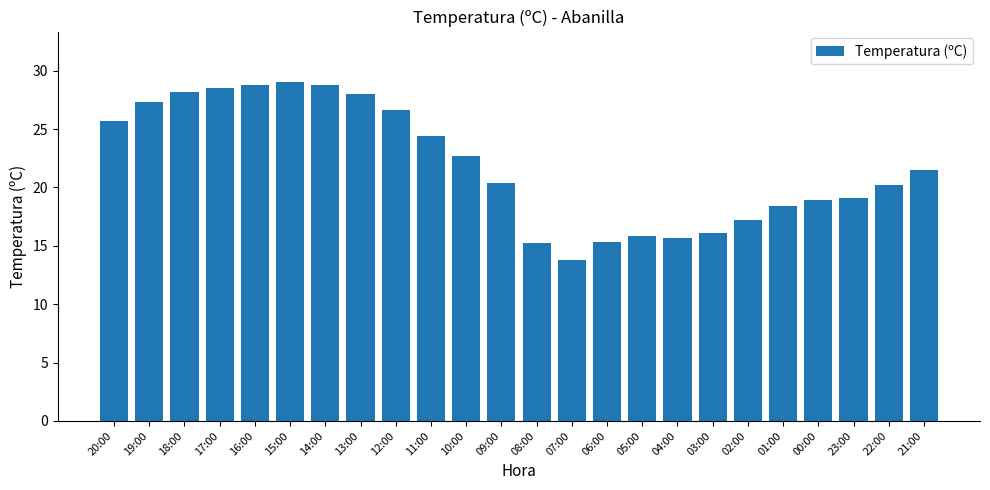

What is the average value?

21.9